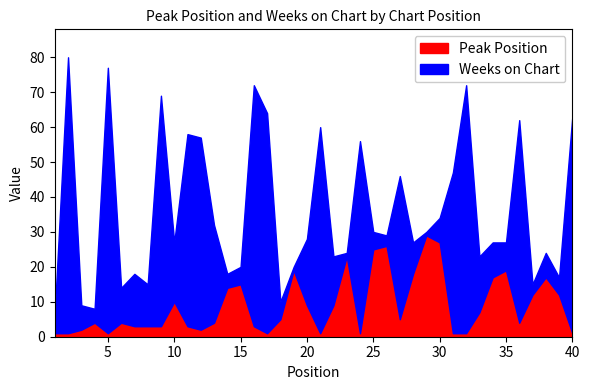

How many interior local valleys does the Peak Position series have?

7